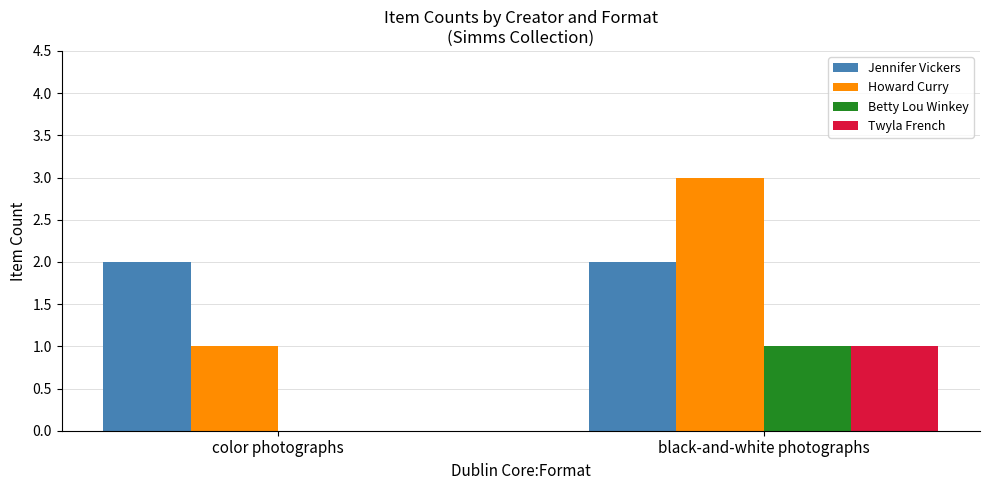

What are all the series names shown in the legend?

Jennifer Vickers, Howard Curry, Betty Lou Winkey, Twyla French